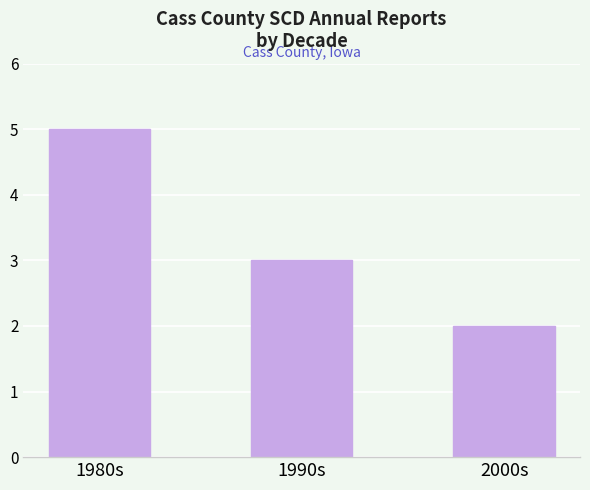

Reading left to right, what are all the values shown in this chart?

1980s=5	1990s=3	2000s=2